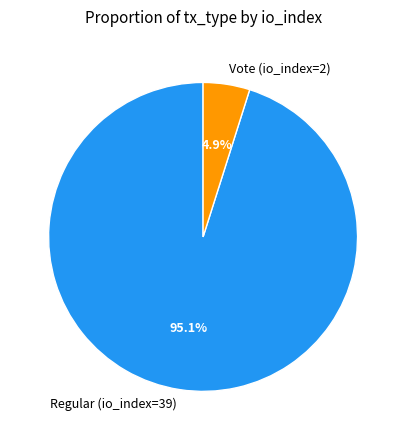

To the nearest percent, what is the average slice percentage?

50%